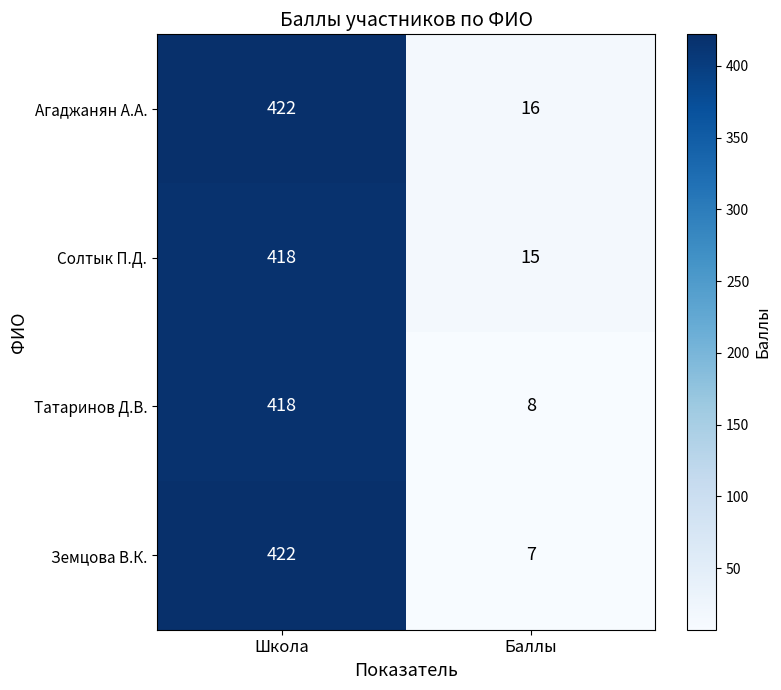

What is the difference between the highest and lowest values at Баллы?

9